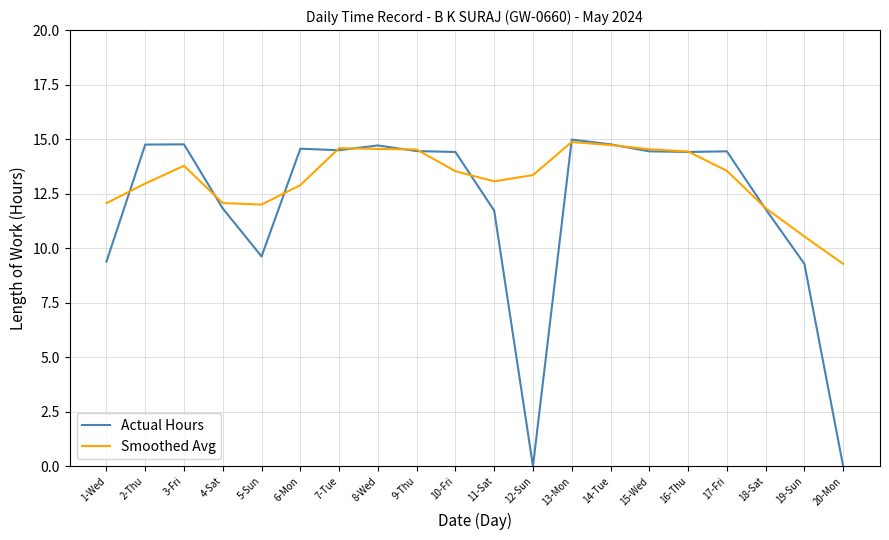

Which series has the largest total across all categories?

Smoothed Avg